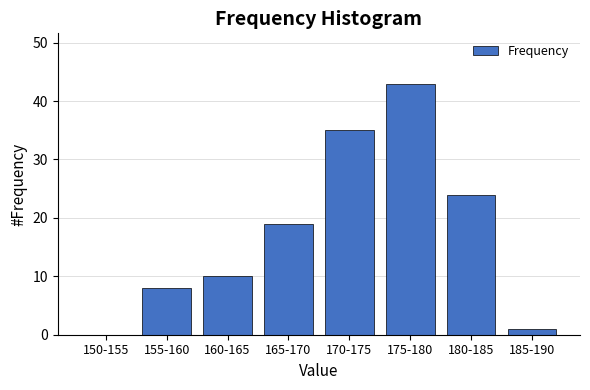

Reading left to right, transcribe all the data shown in this chart.

150-155=0	155-160=8	160-165=10	165-170=19	170-175=35	175-180=43	180-185=24	185-190=1